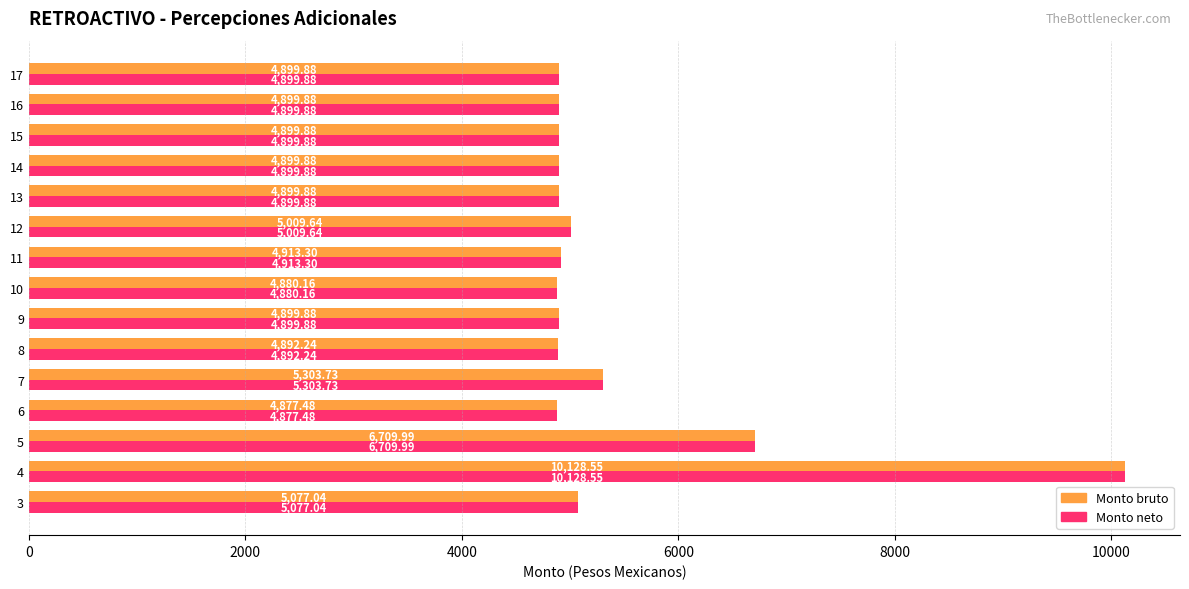

How many values in the Monto bruto series exceed 4899?

12